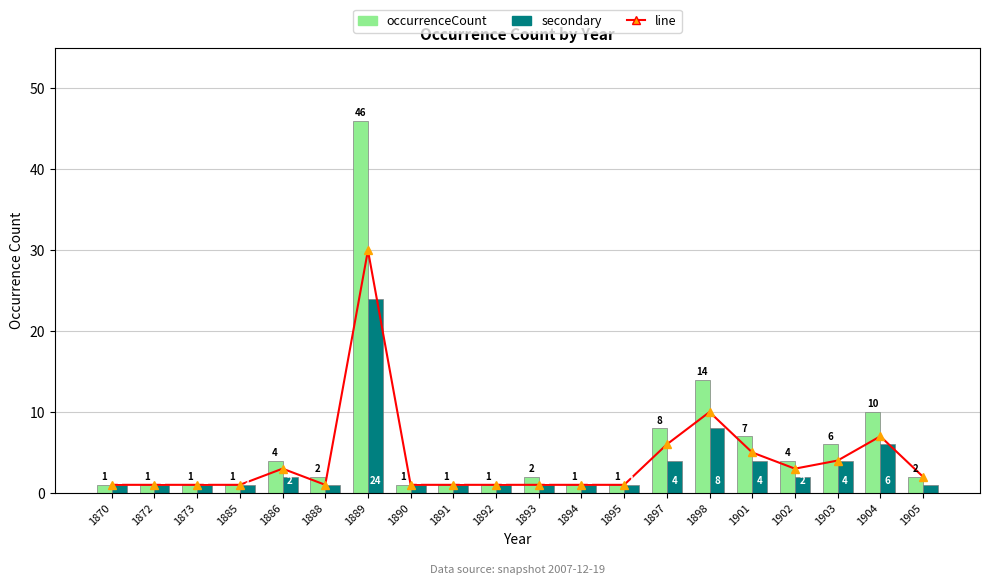

Which series changed the most between 1873 and 1893?

occurrenceCount